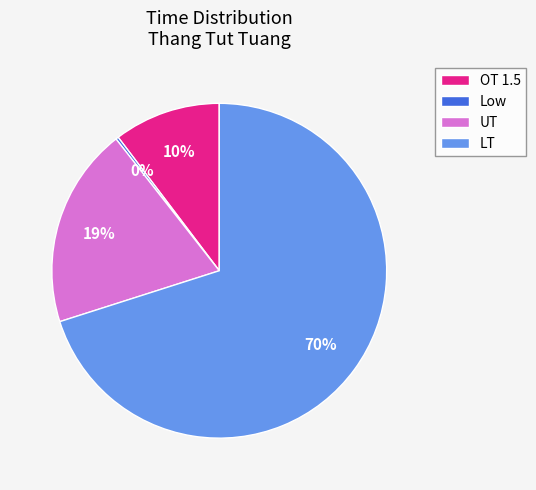

Is there any slice that represents more than half of the pie?

Yes